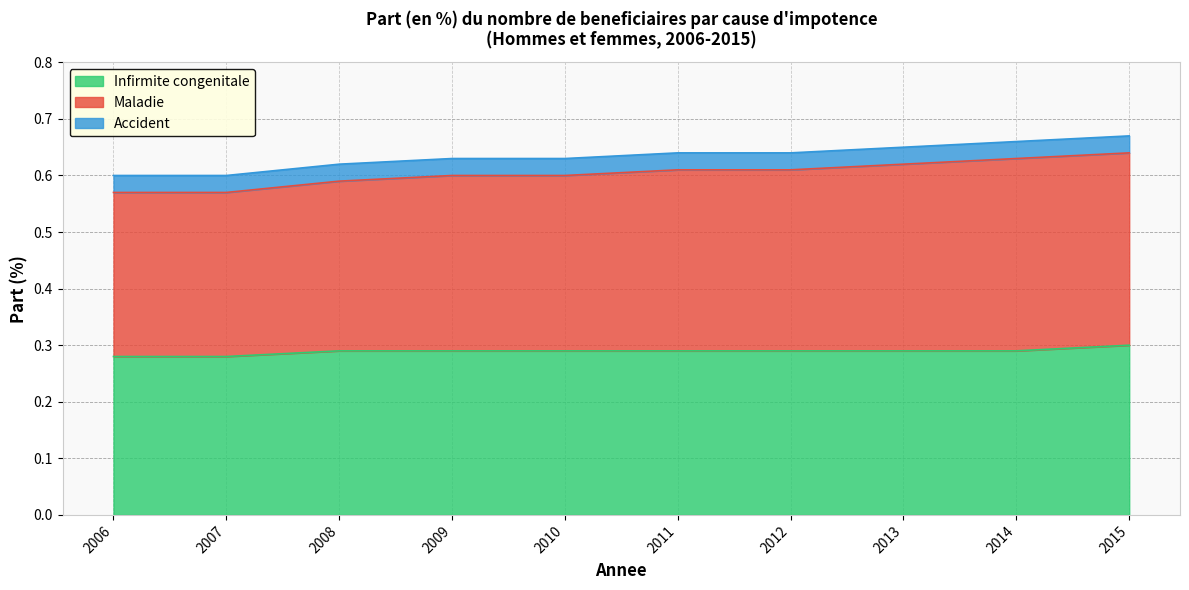

At which category is the sum across all series the highest?

2015